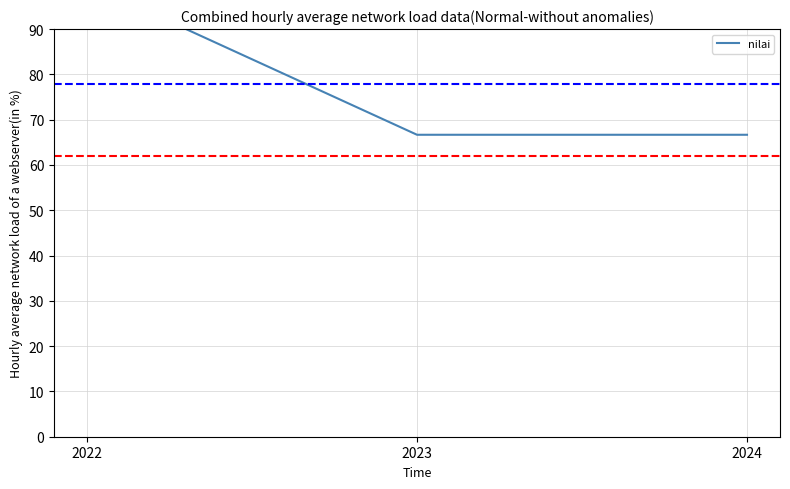

What is the difference between the maximum and minimum values?

33.3